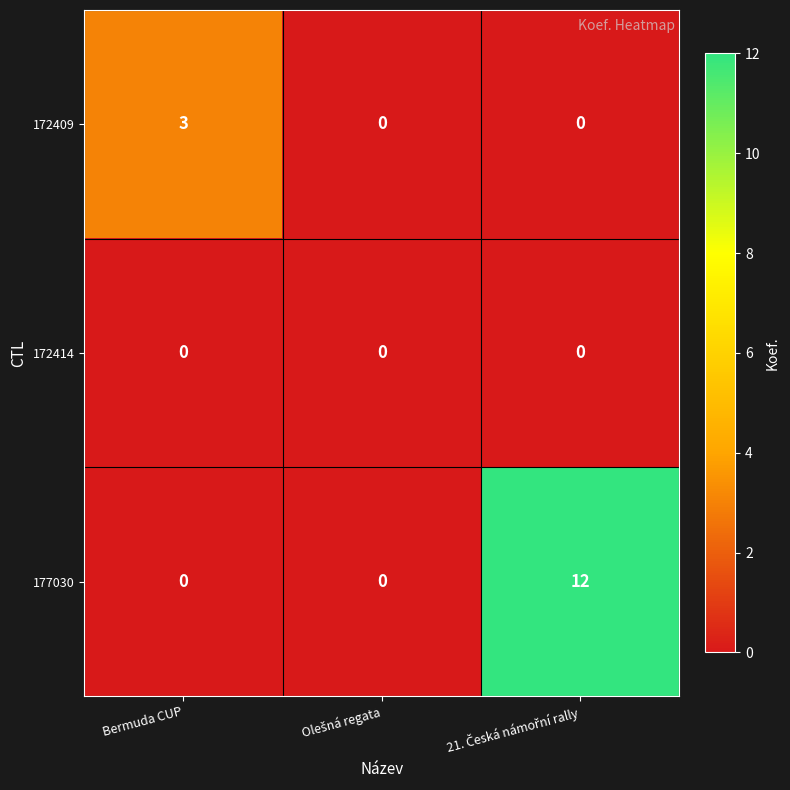

Which series has the largest total across all categories?

177030